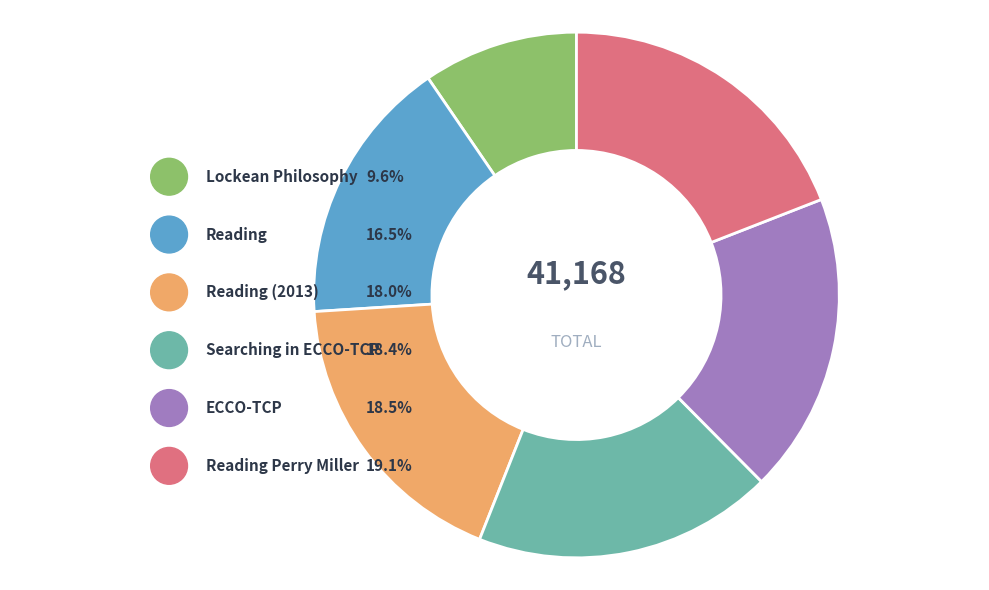

How many segments does this pie chart have?

6